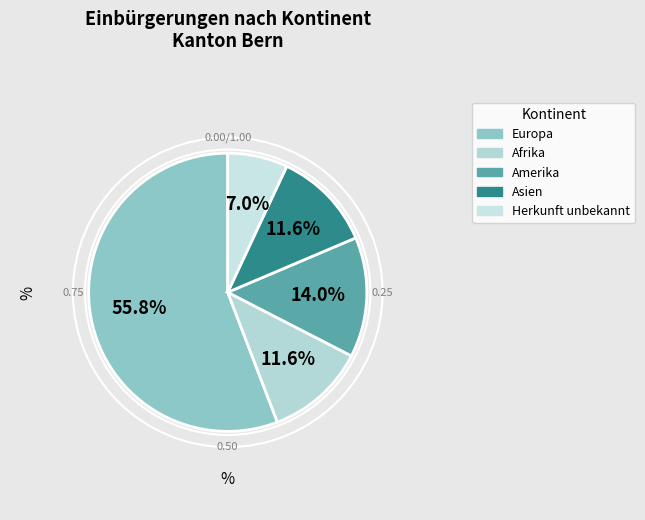

Is the sum of Amerika and Europa greater than half?

Yes